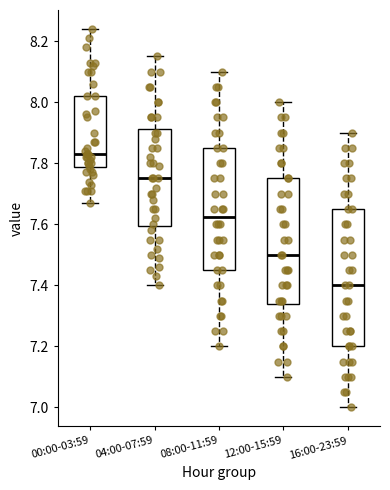

Which box's median line is the highest?

00:00-03:59